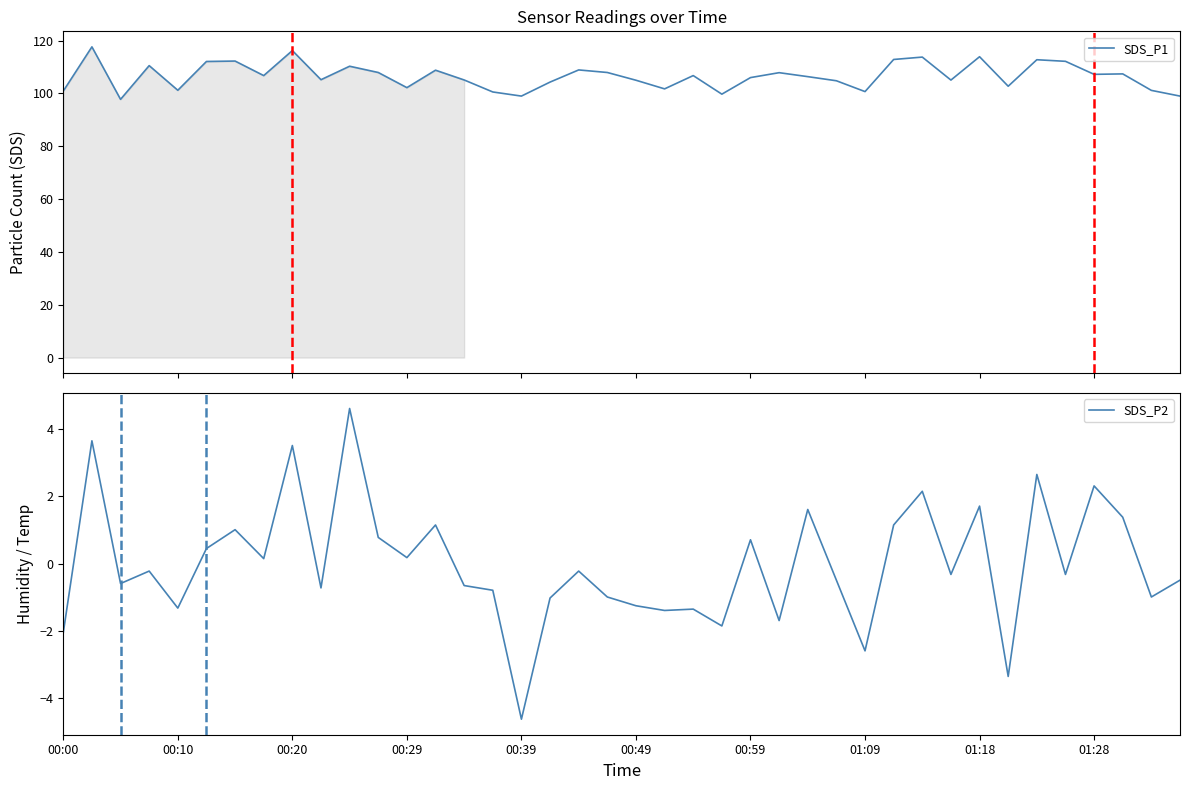

Reading left to right, list all the values displayed in this chart.

SDS_P1: 100.9	117.6	97.7	110.5	101.2	112.1	112.2	106.7	116.2	105.2	110.3	107.9	102.2	108.8	105.1	100.5	99.0	104.3	108.9	107.9	105.0	101.7	106.7	99.7	106.0	107.8	106.3	104.8	100.7	112.8	113.7	105.0	113.9	102.7	112.7	112.1	107.2	107.4	101.1	99.0
SDS_P2: -2.0	3.7	-0.6	-0.2	-1.3	0.5	1.0	0.2	3.5	-0.7	4.6	0.8	0.2	1.2	-0.6	-0.8	-4.6	-1.0	-0.2	-1.0	-1.2	-1.4	-1.3	-1.8	0.7	-1.7	1.6	-0.5	-2.6	1.2	2.2	-0.3	1.7	-3.3	2.7	-0.3	2.3	1.4	-1.0	-0.5